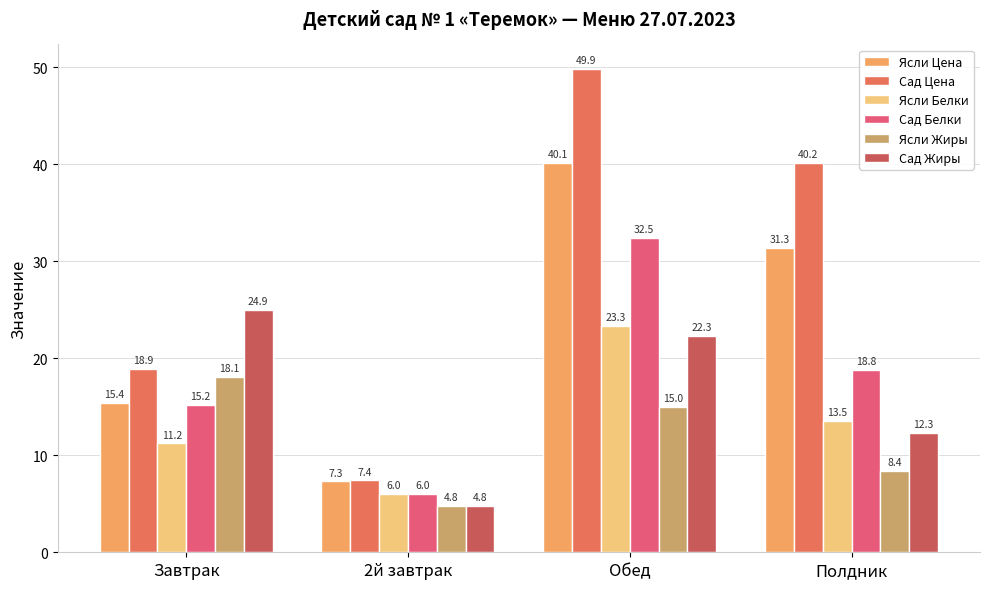

What is the spread (max minus min) of values at Завтрак?

13.7